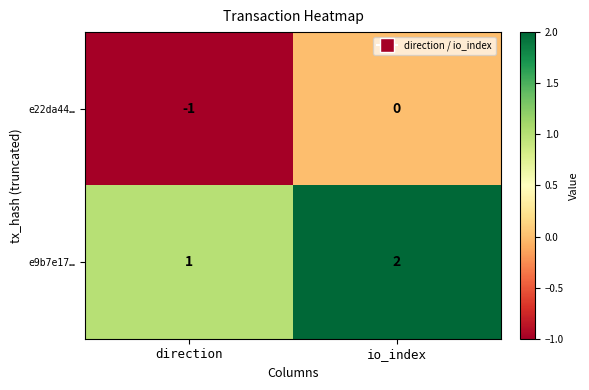

Count the number of categories in the chart.

2